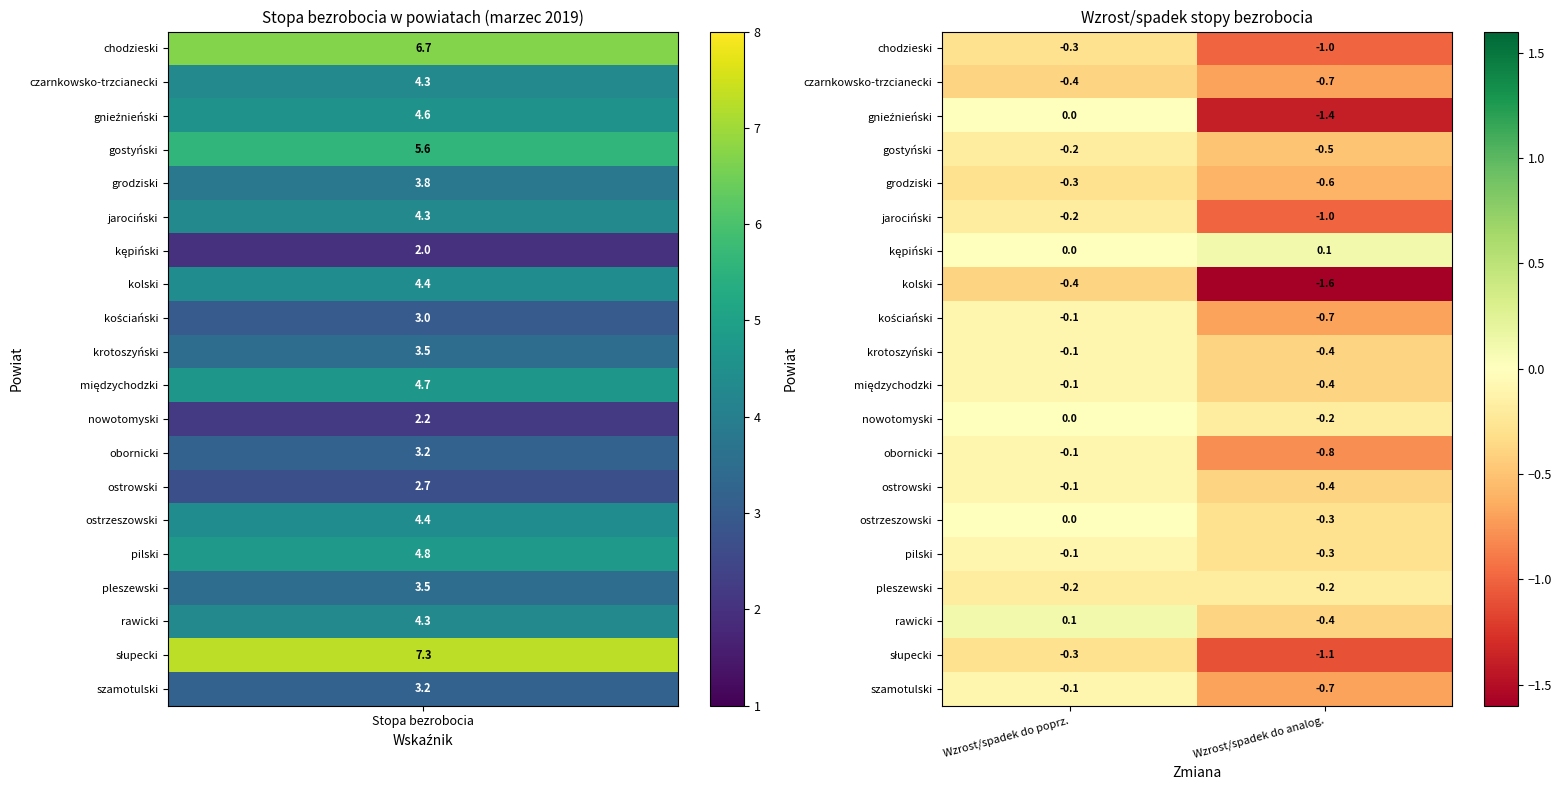

True or false: krotoszyński has a value of -0.4 at Wzrost/spadek do analog..

True